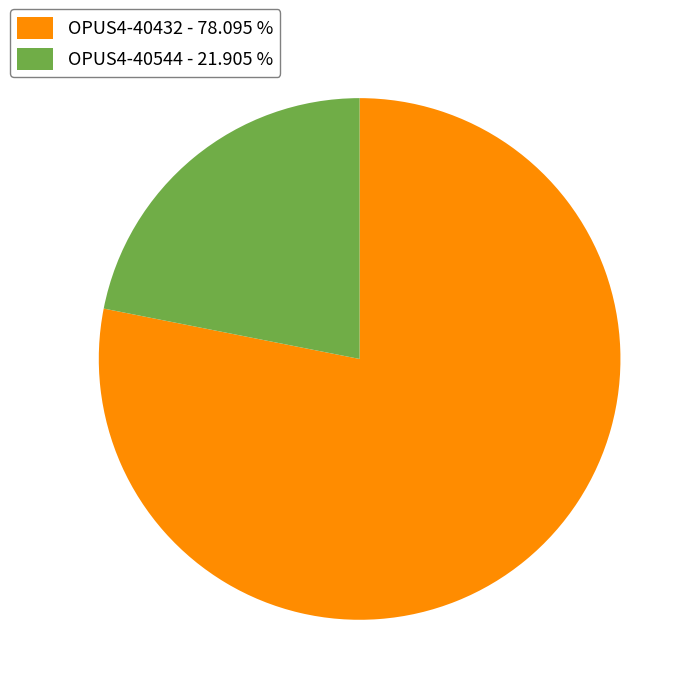

Does any single category account for the majority?

Yes